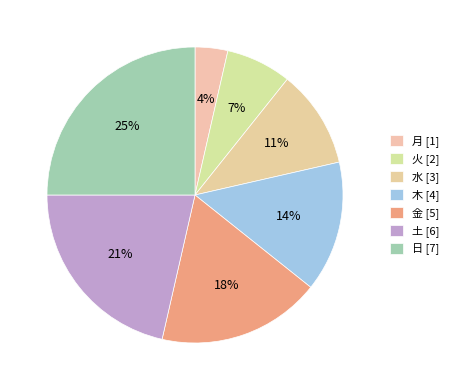

To the nearest percent, what portion does 日 represent?

25%